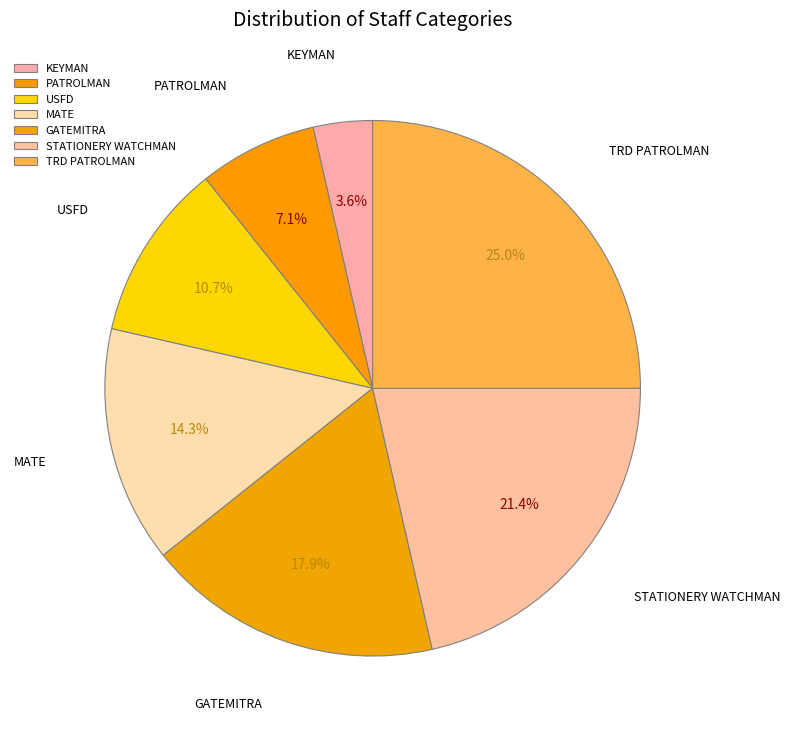

Which category has the biggest portion of the pie?

TRD PATROLMAN